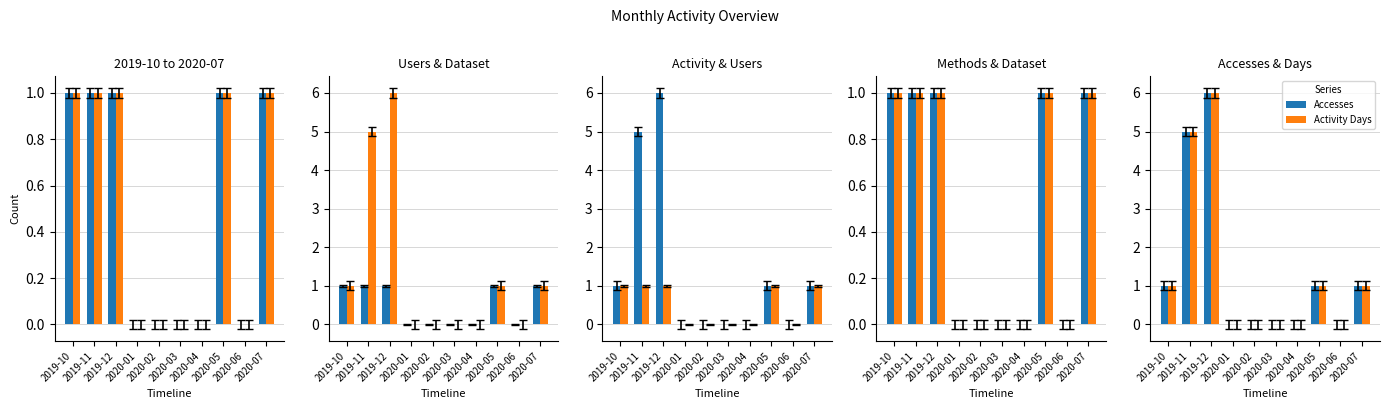

Does the chart contain stacked bars?

No